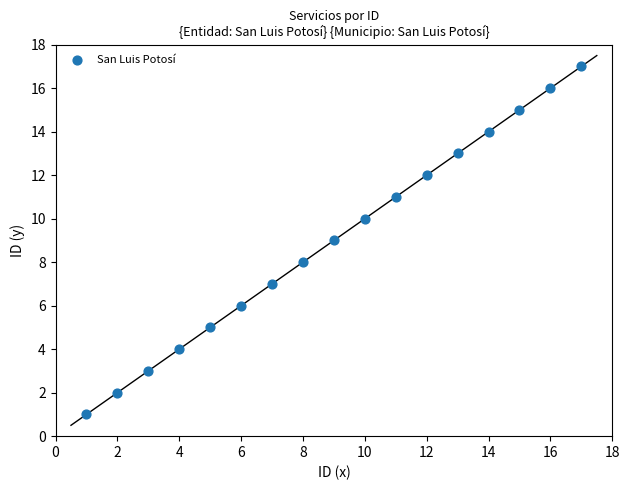

What is the range of X values (max minus min)?

16